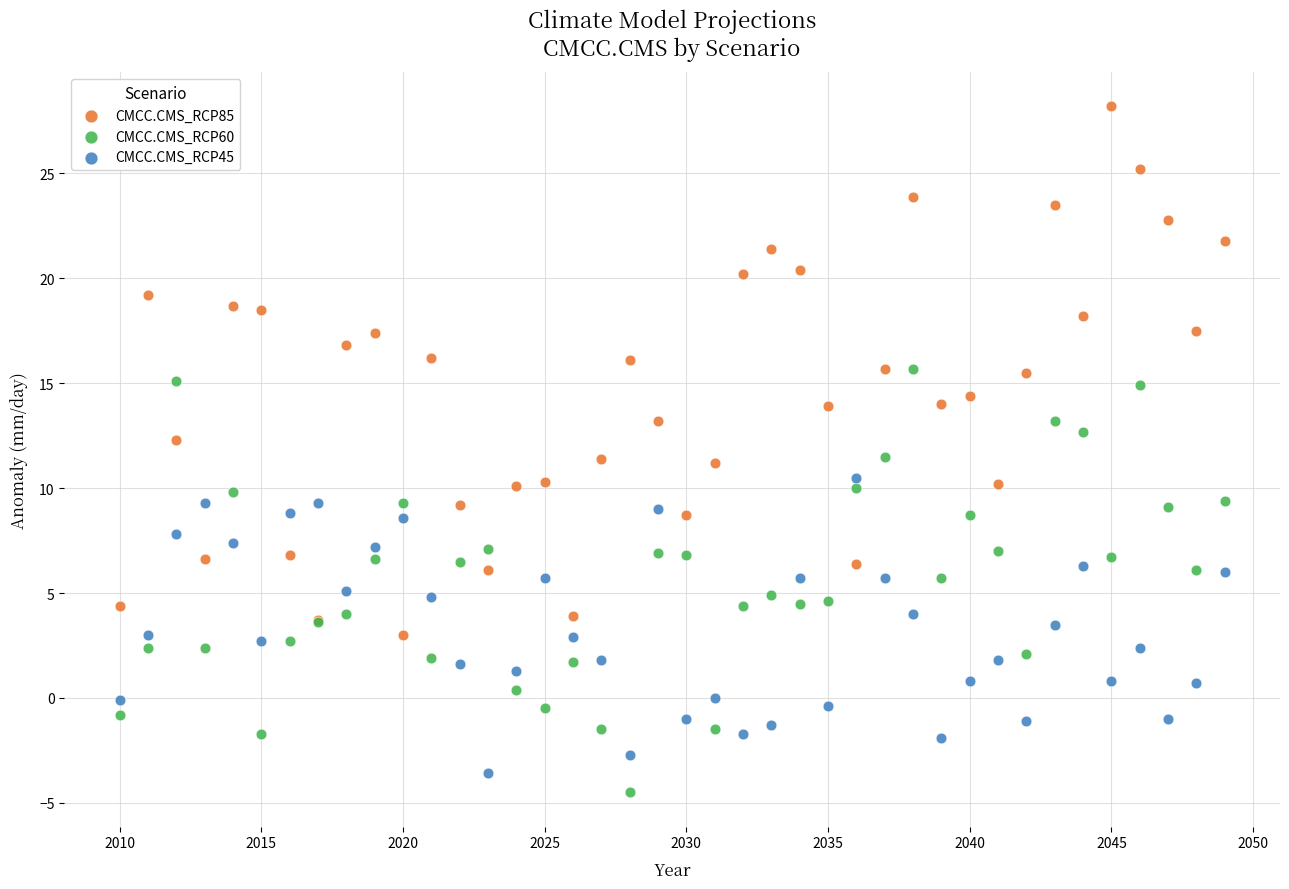

Which series has the widest spread of Y values?

CMCC.CMS_RCP85